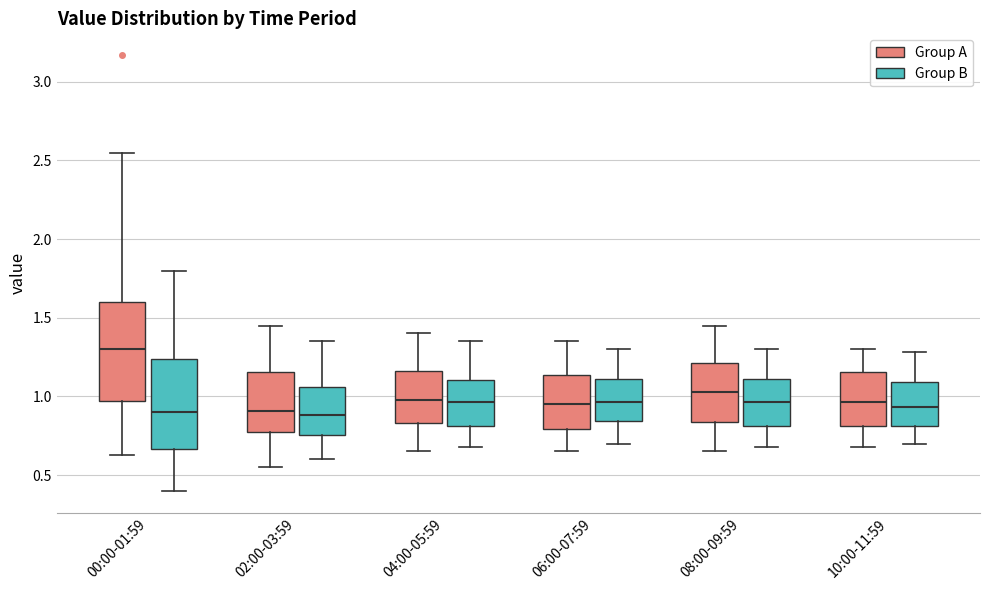

Where does the lower whisker of the box for 10:00-11:59 (Group B) end on the y-axis? The values are not printed on the chart, so give them approximately, as read against the axis.

0.70